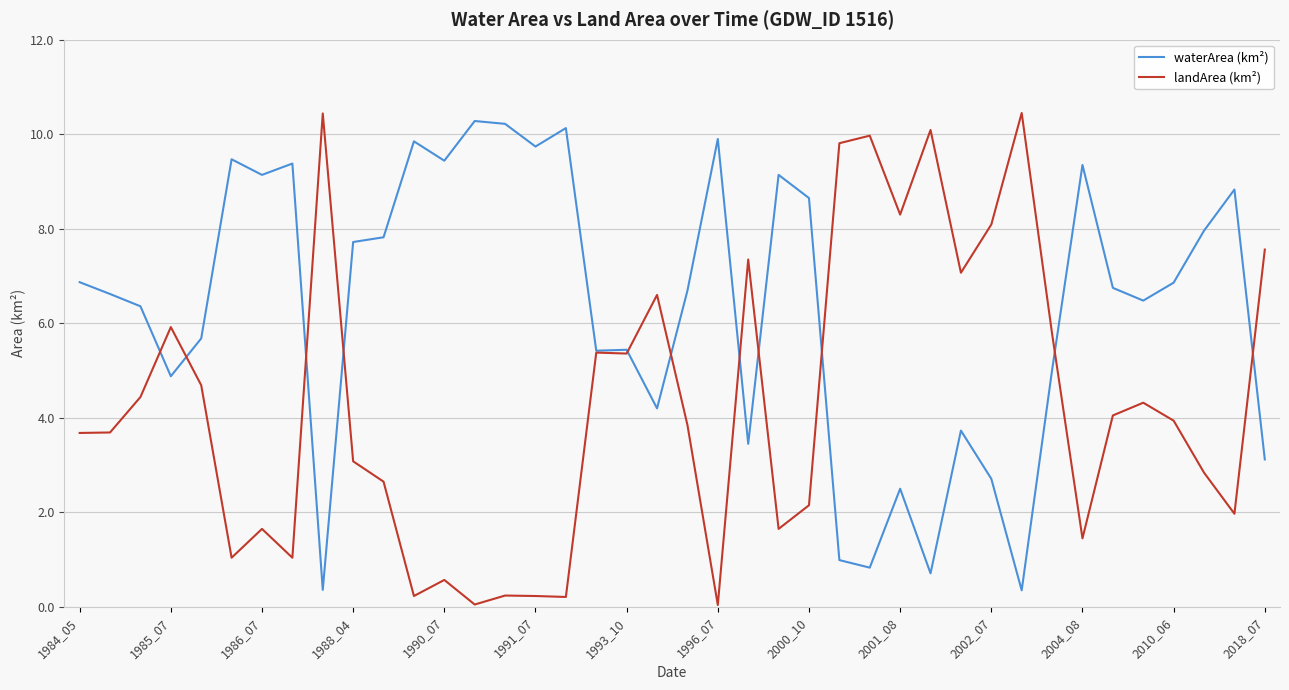

Which series has the largest total across all categories?

waterArea (km²)